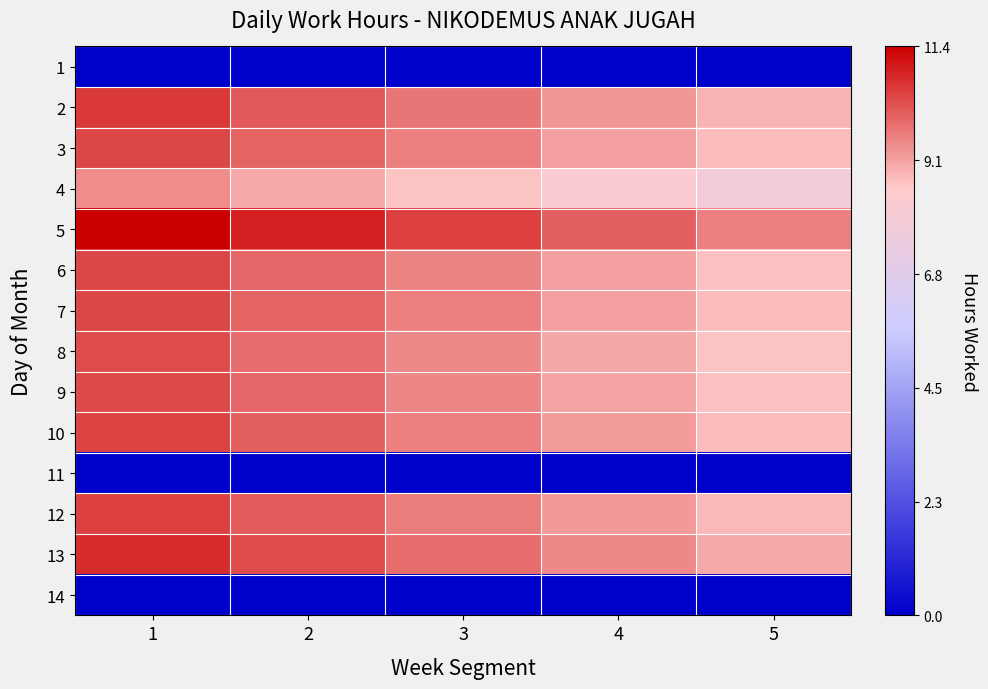

Reading left to right, transcribe all the data shown in this chart.

1: 1=0.0	2=0.0	3=0.0	4=0.0	5=0.0
2: 1=0.9	2=0.9	3=0.9	4=0.8	5=0.8
3: 1=0.9	2=0.9	3=0.8	4=0.8	5=0.8
4: 1=0.8	2=0.8	3=0.8	4=0.7	5=0.7
5: 1=1.0	2=1.0	3=0.9	4=0.9	5=0.8
6: 1=0.9	2=0.9	3=0.8	4=0.8	5=0.8
7: 1=0.9	2=0.9	3=0.8	4=0.8	5=0.8
8: 1=0.9	2=0.9	3=0.8	4=0.8	5=0.8
9: 1=0.9	2=0.9	3=0.8	4=0.8	5=0.8
10: 1=0.9	2=0.9	3=0.8	4=0.8	5=0.8
11: 1=0.0	2=0.0	3=0.0	4=0.0	5=0.0
12: 1=0.9	2=0.9	3=0.8	4=0.8	5=0.8
13: 1=0.9	2=0.9	3=0.9	4=0.8	5=0.8
14: 1=0.0	2=0.0	3=0.0	4=0.0	5=0.0